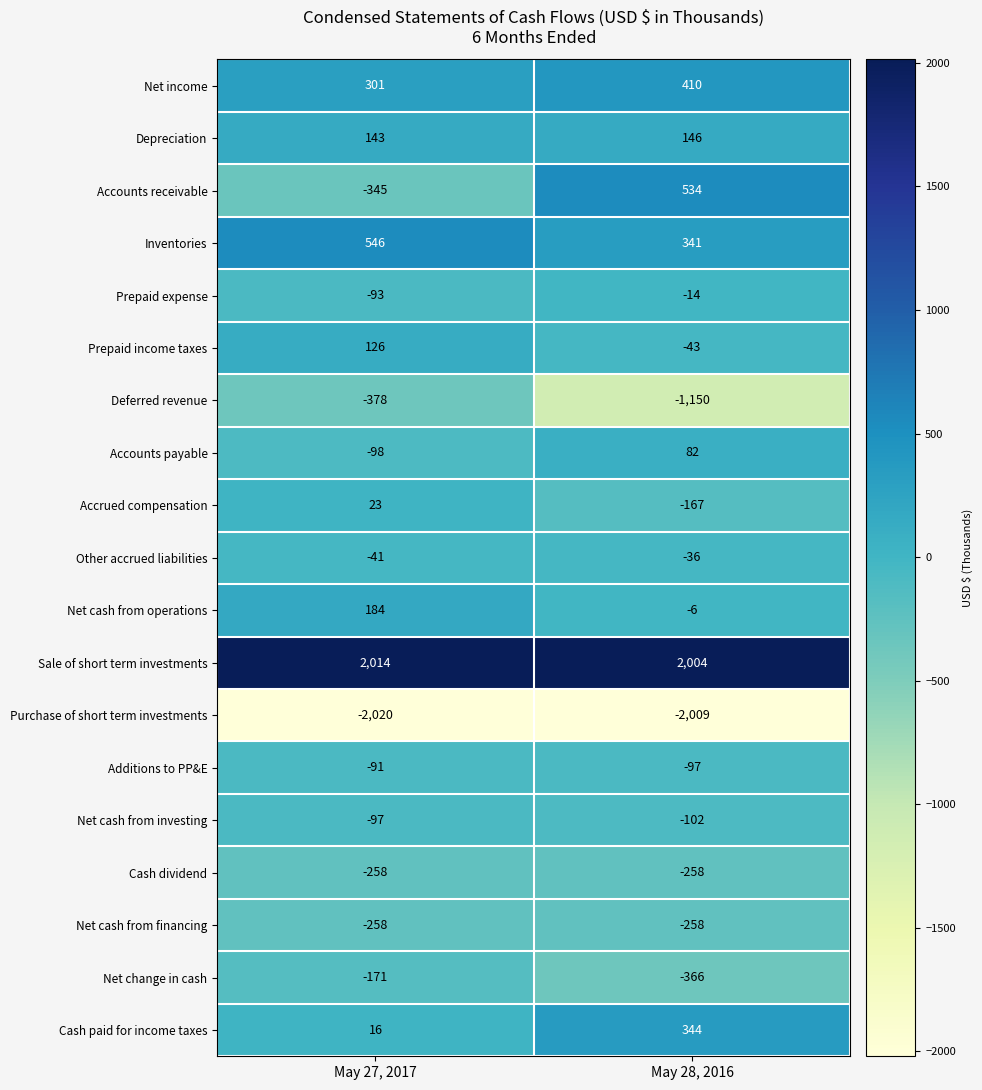

What is the average value of the Cash dividend series?

-258